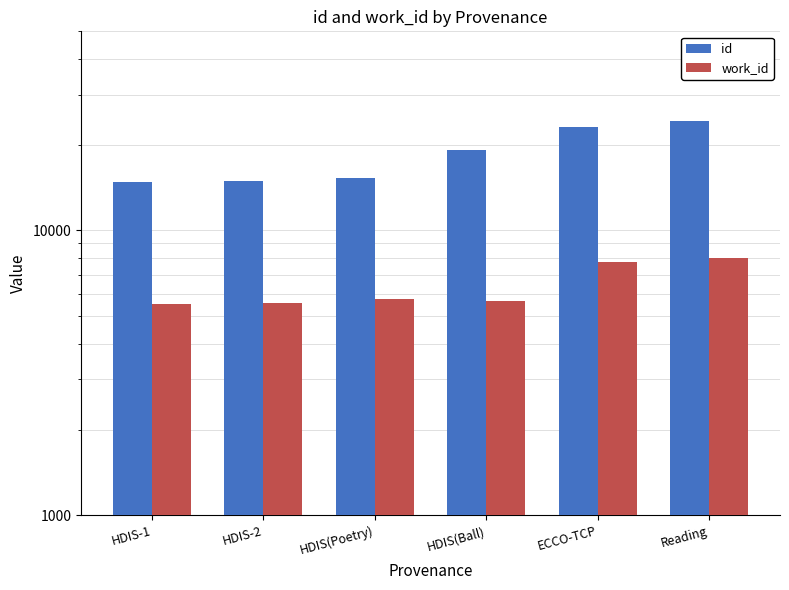

Between ECCO-TCP and HDIS(Ball), which is larger?

ECCO-TCP